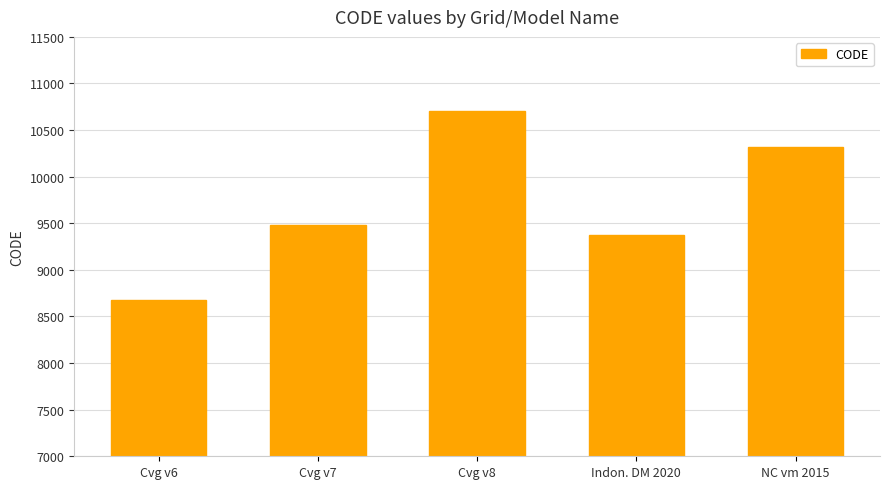

What value does the data have at Cvg v7, to the nearest 100?

9500